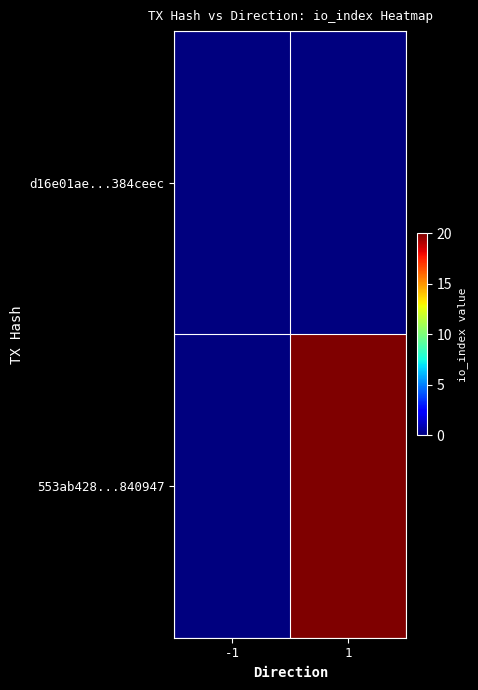

At -1, list the series in order from smallest to largest.

d16e01ae...384ceec, 553ab428...840947